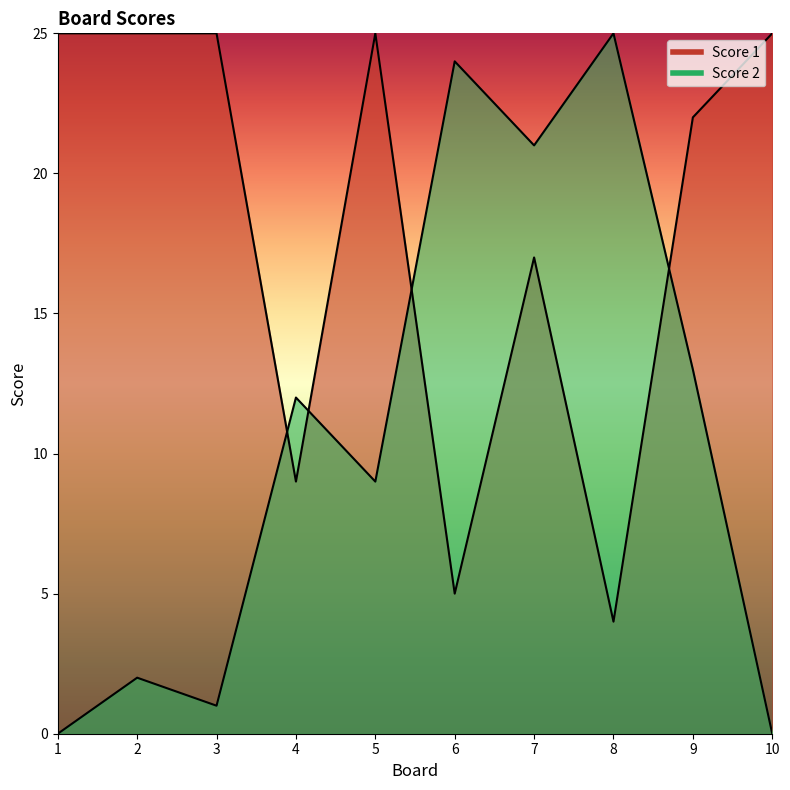

In Score 1, how many points are higher than both neighbors (excluding endpoints)?

2